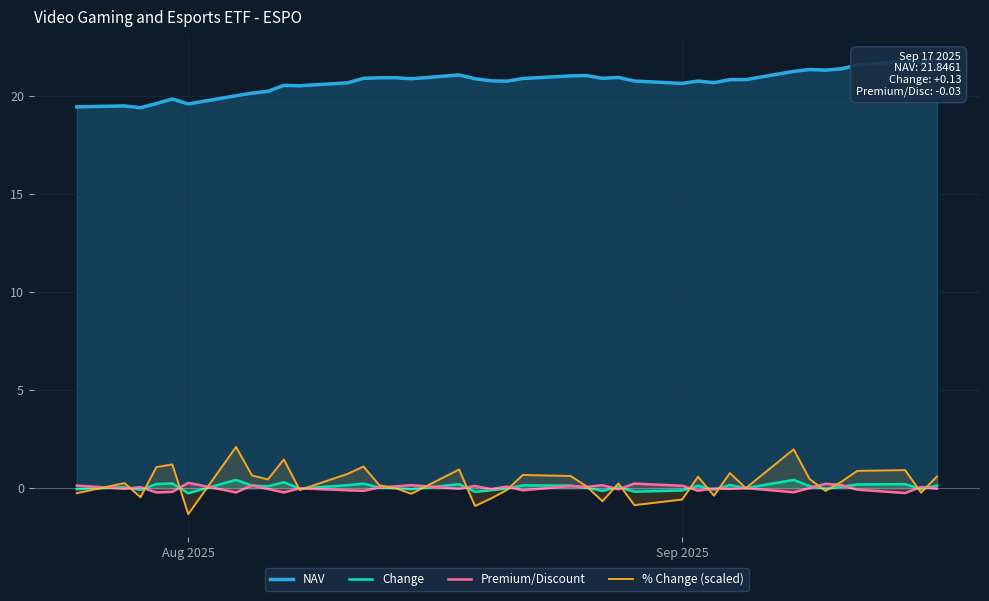

How many interior local valleys does the NAV series have?

11